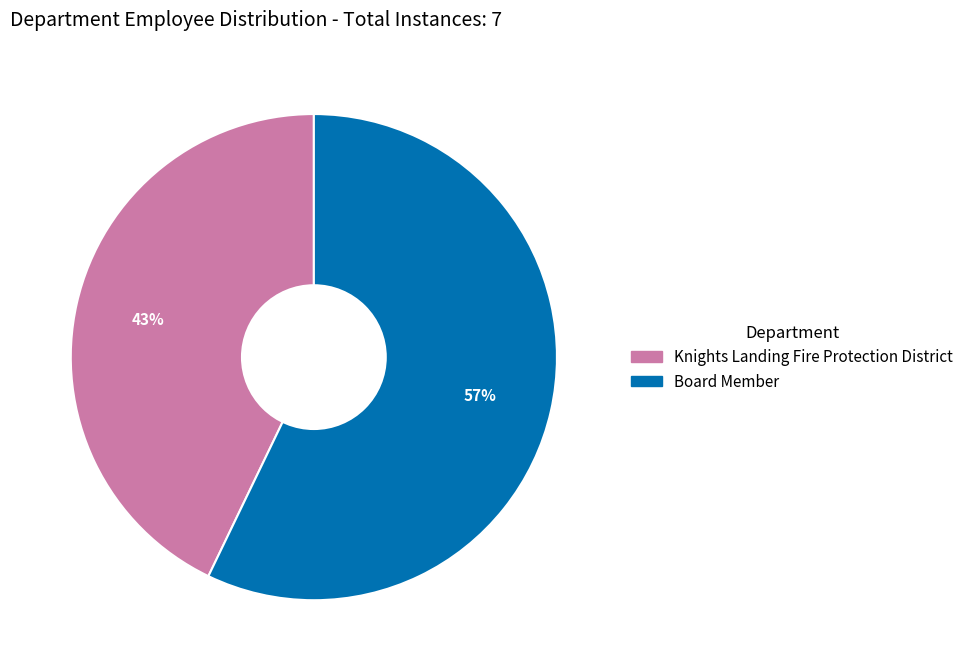

How many slices are in this pie chart?

2